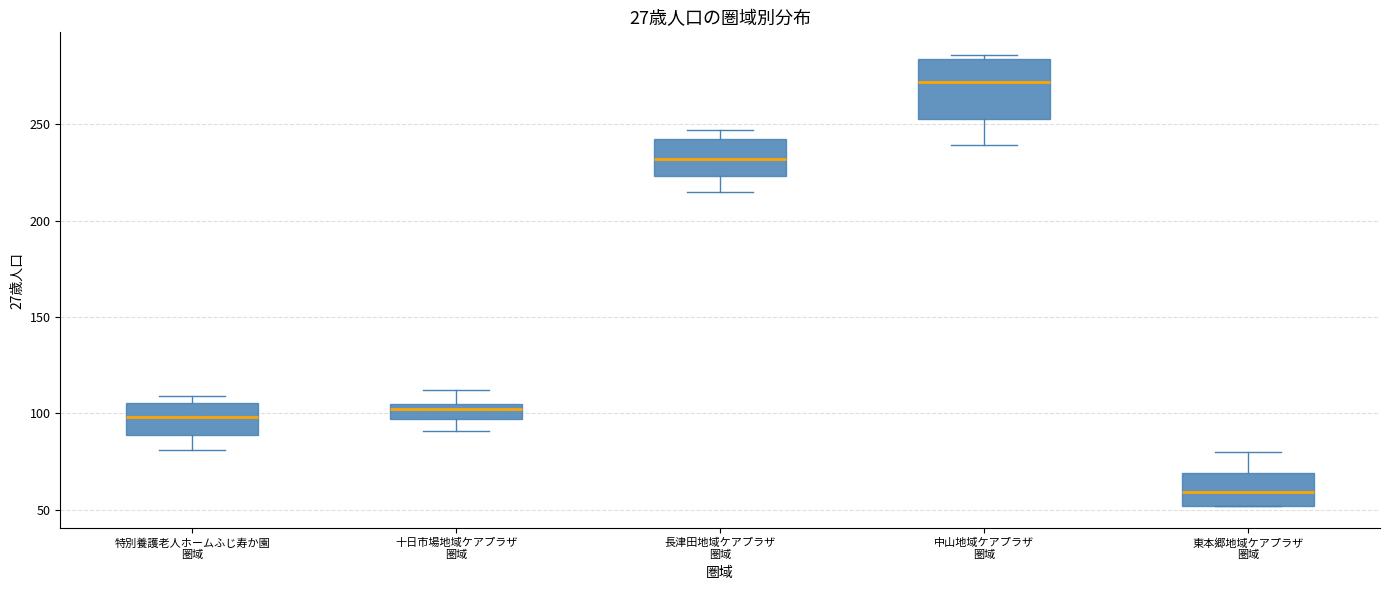

Which box is the tallest, from its lower edge to its upper edge?

中山地域ケアプラザ 圏域